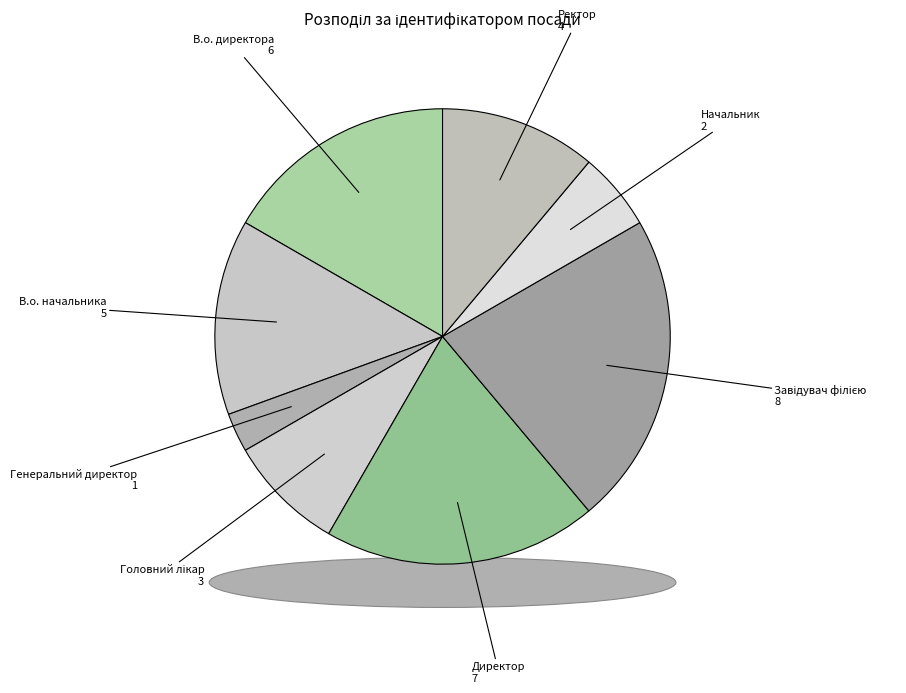

What is the largest slice in the pie chart?

Завідувач філією